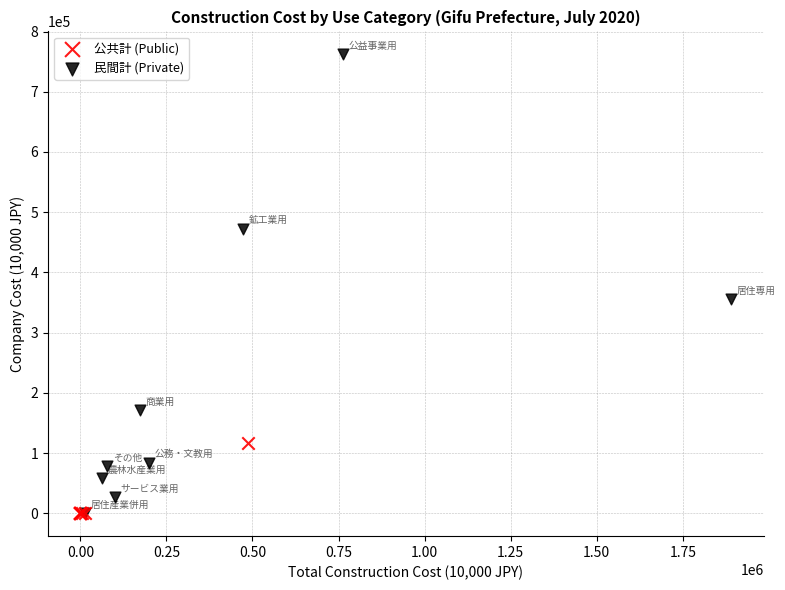

What are all the series names shown in the legend?

公共計 (Public), 民間計 (Private)